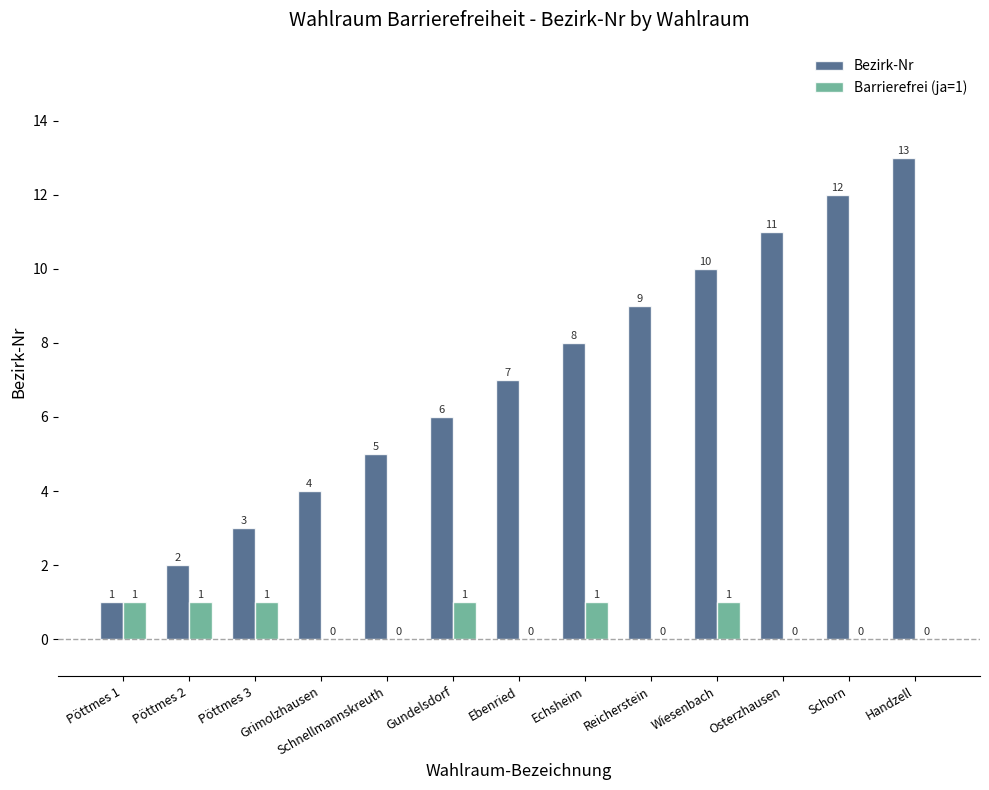

Reading right to left, transcribe all the data shown in this chart.

Bezirk-Nr: 13	12	11	10	9	8	7	6	5	4	3	2	1
Barrierefrei (ja=1): 0	0	0	1	0	1	0	1	0	0	1	1	1